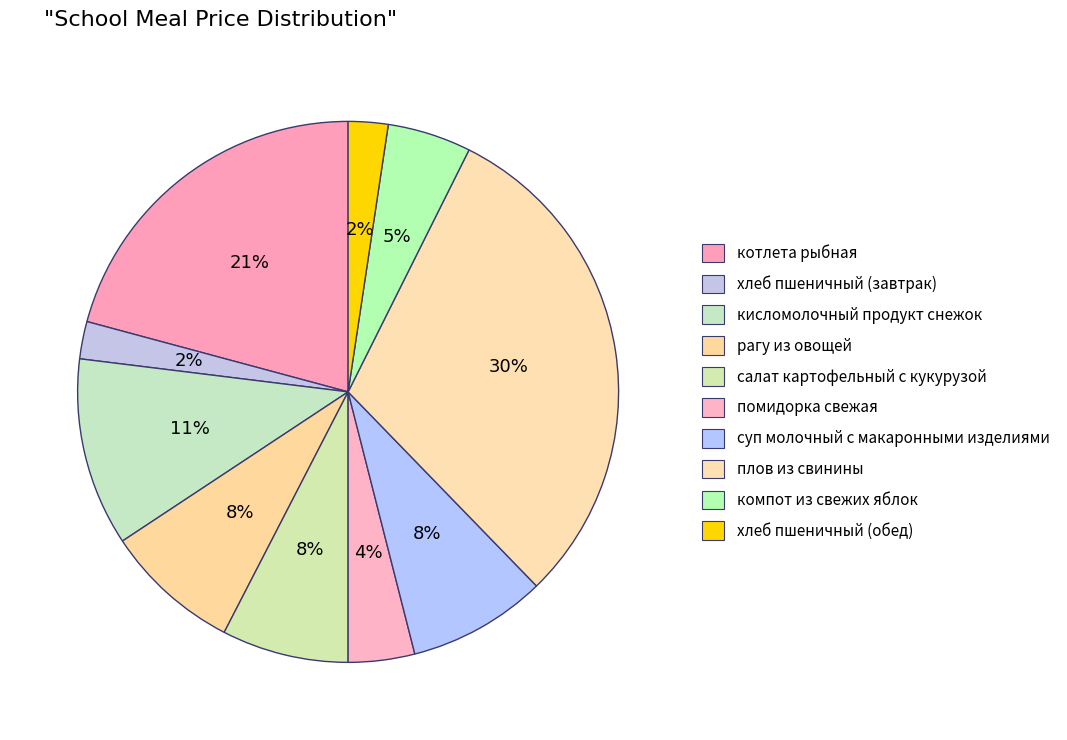

How many slices are in this pie chart?

10